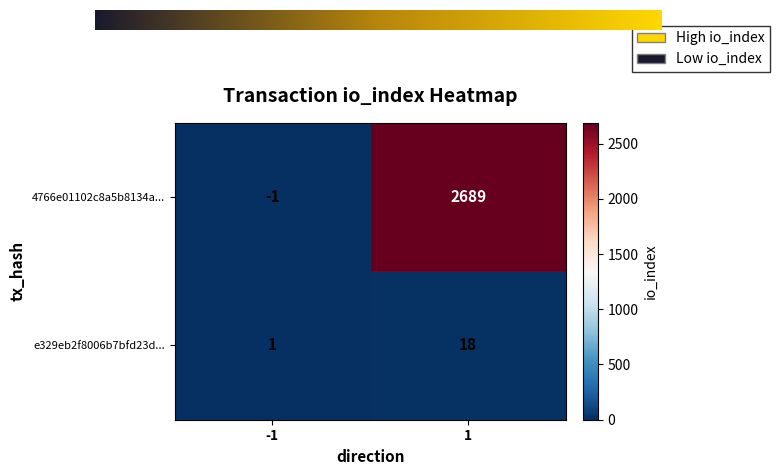

Which series has the largest total across all categories?

4766e01102c8a5b8134a...